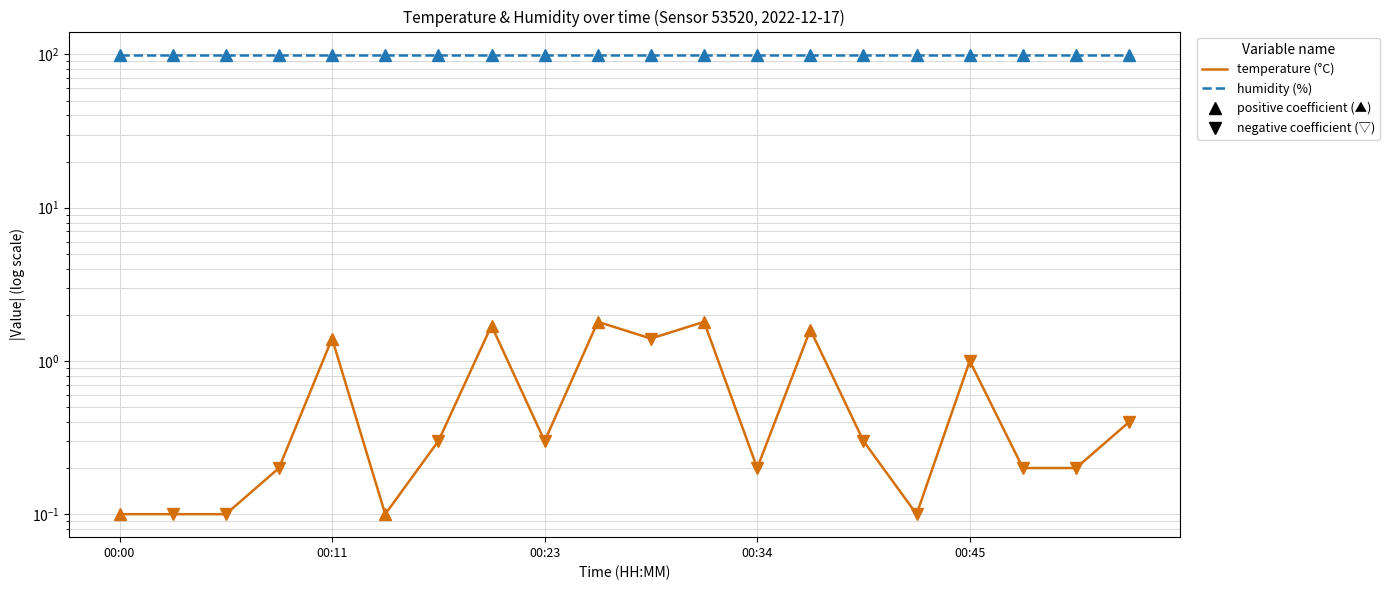

True or false: humidity (%) and temperature (°C) intersect in this chart.

False